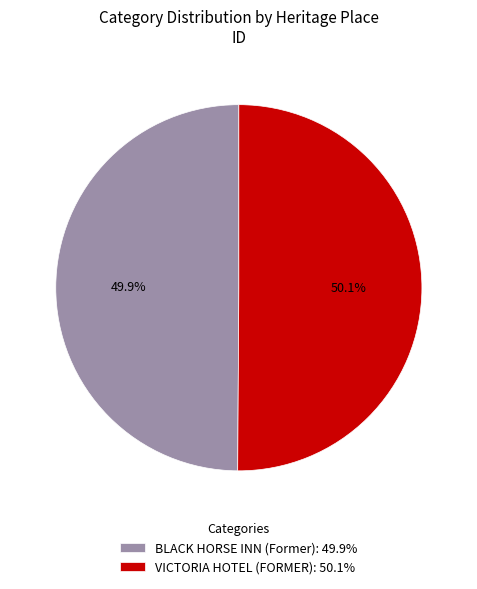

Does any single category account for the majority?

Yes